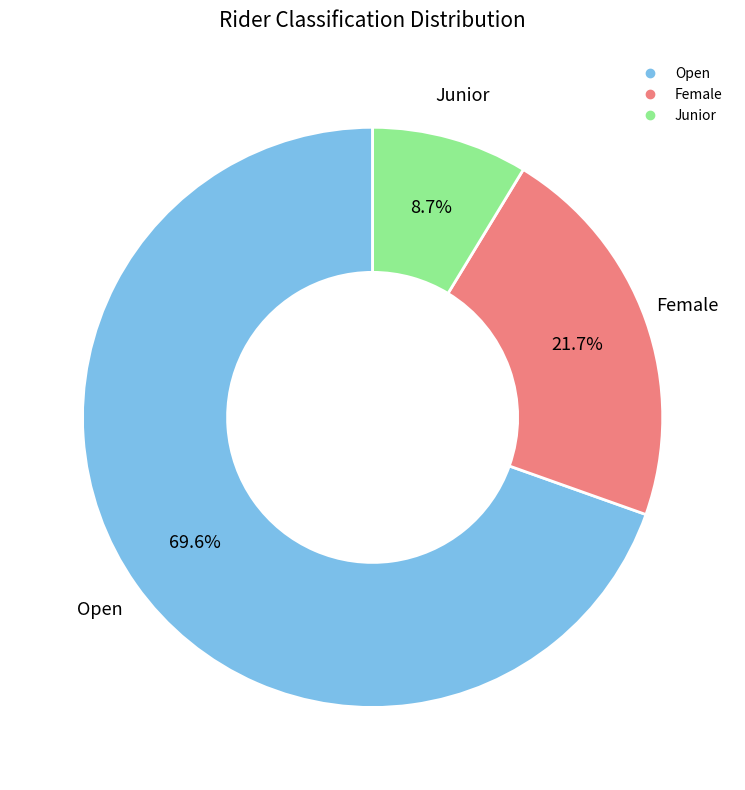

Which category accounts for the majority?

Open